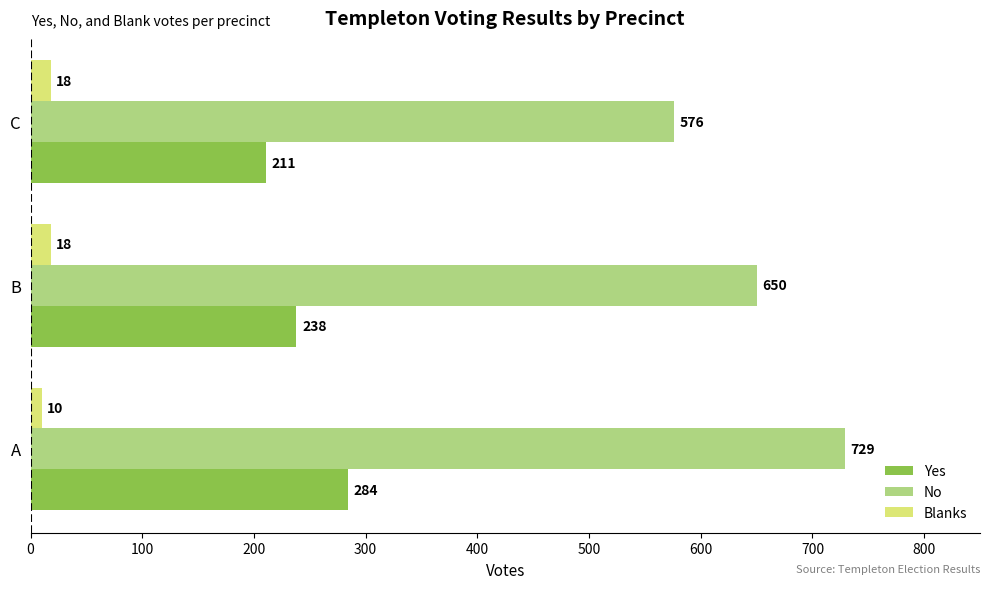

Rank the series by their average value, from lowest to highest.

Blanks, Yes, No